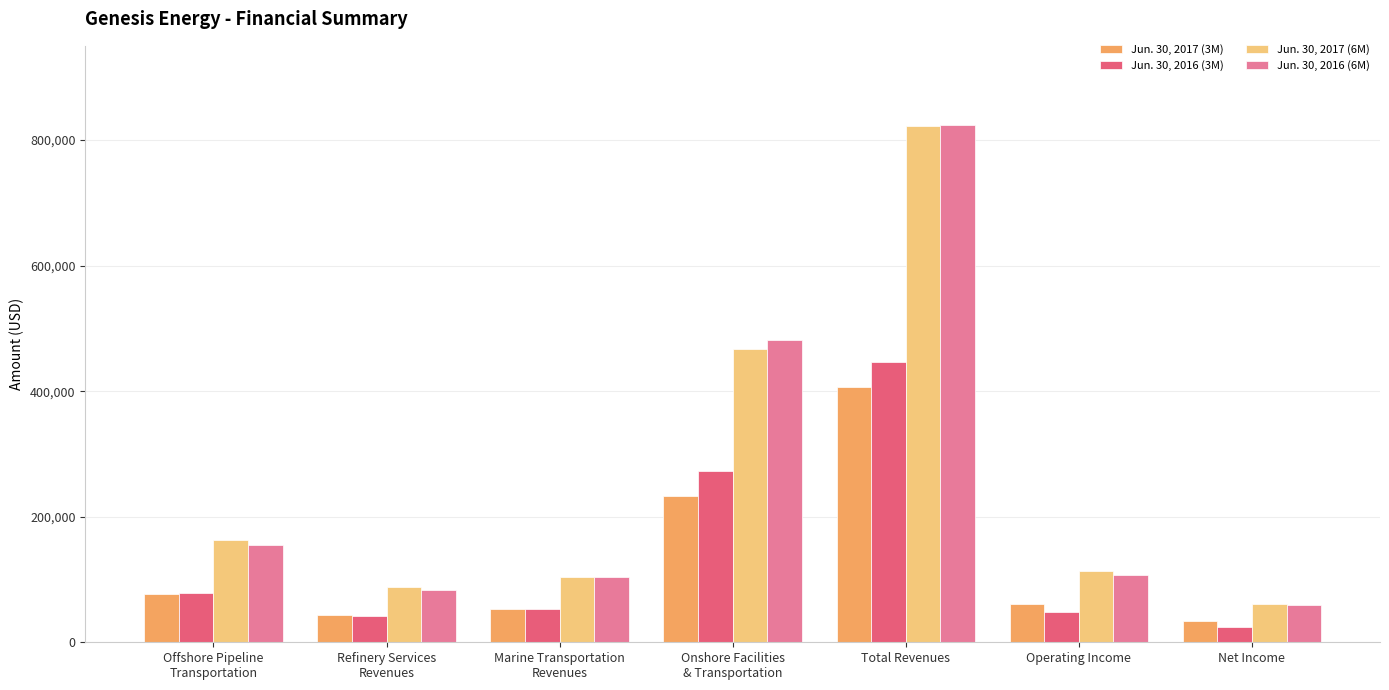

What is the greatest value displayed?

824390